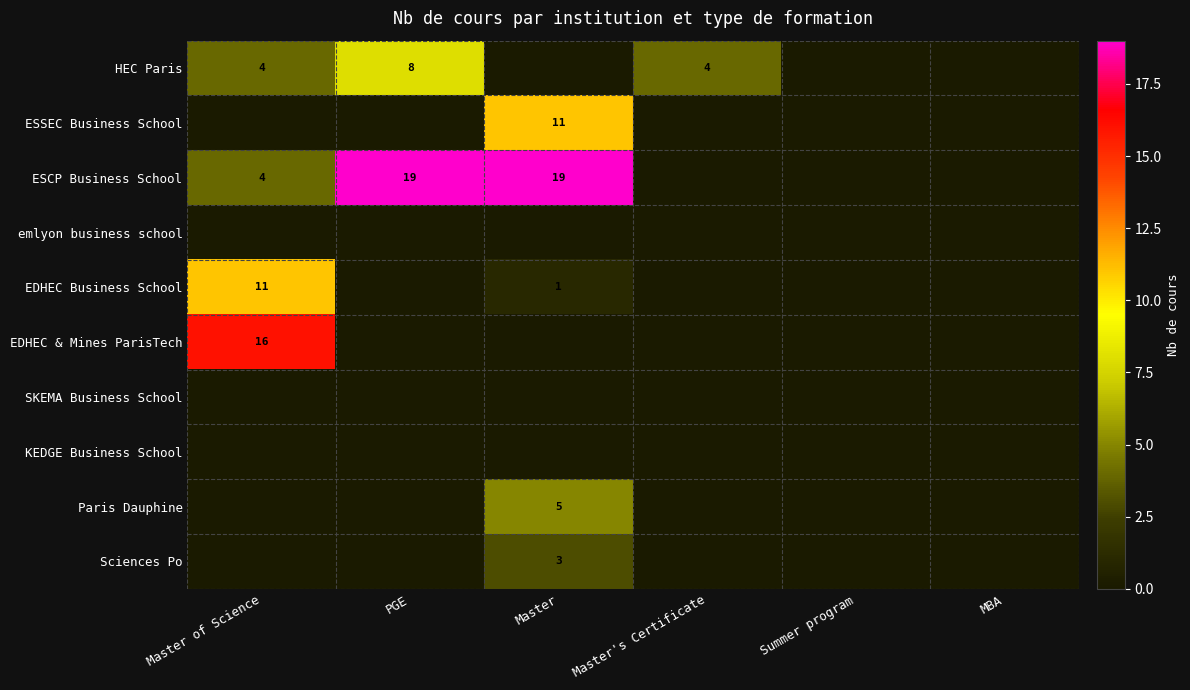

What is the total value across all series at Master of Science?

35